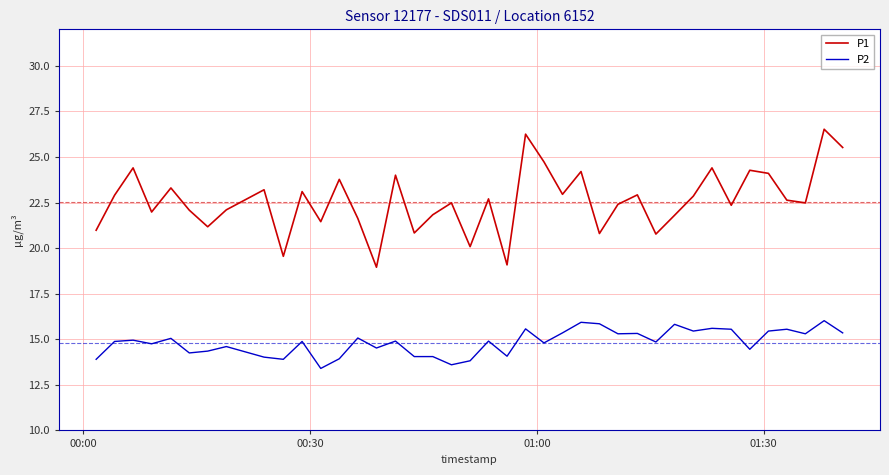

True or false: P1 and P2 cross at least once.

False